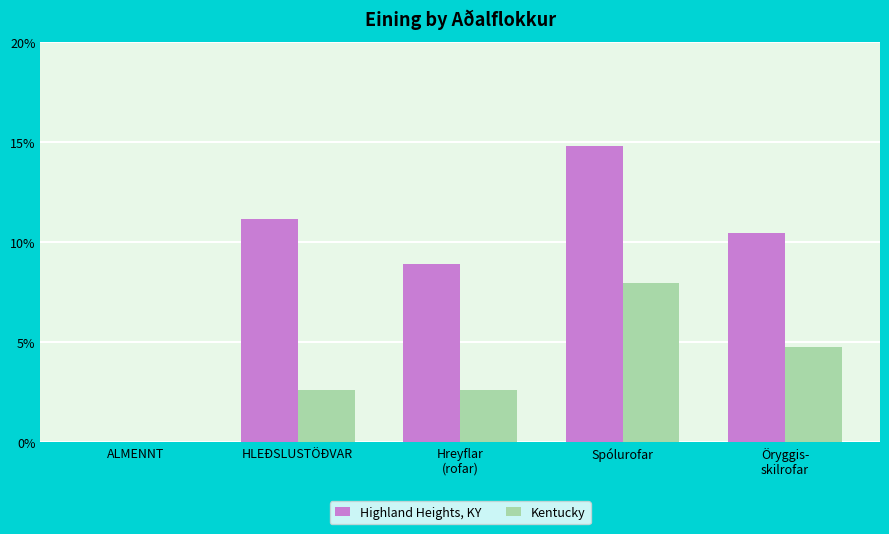

At which category is the sum across all series the highest?

Spólurofar